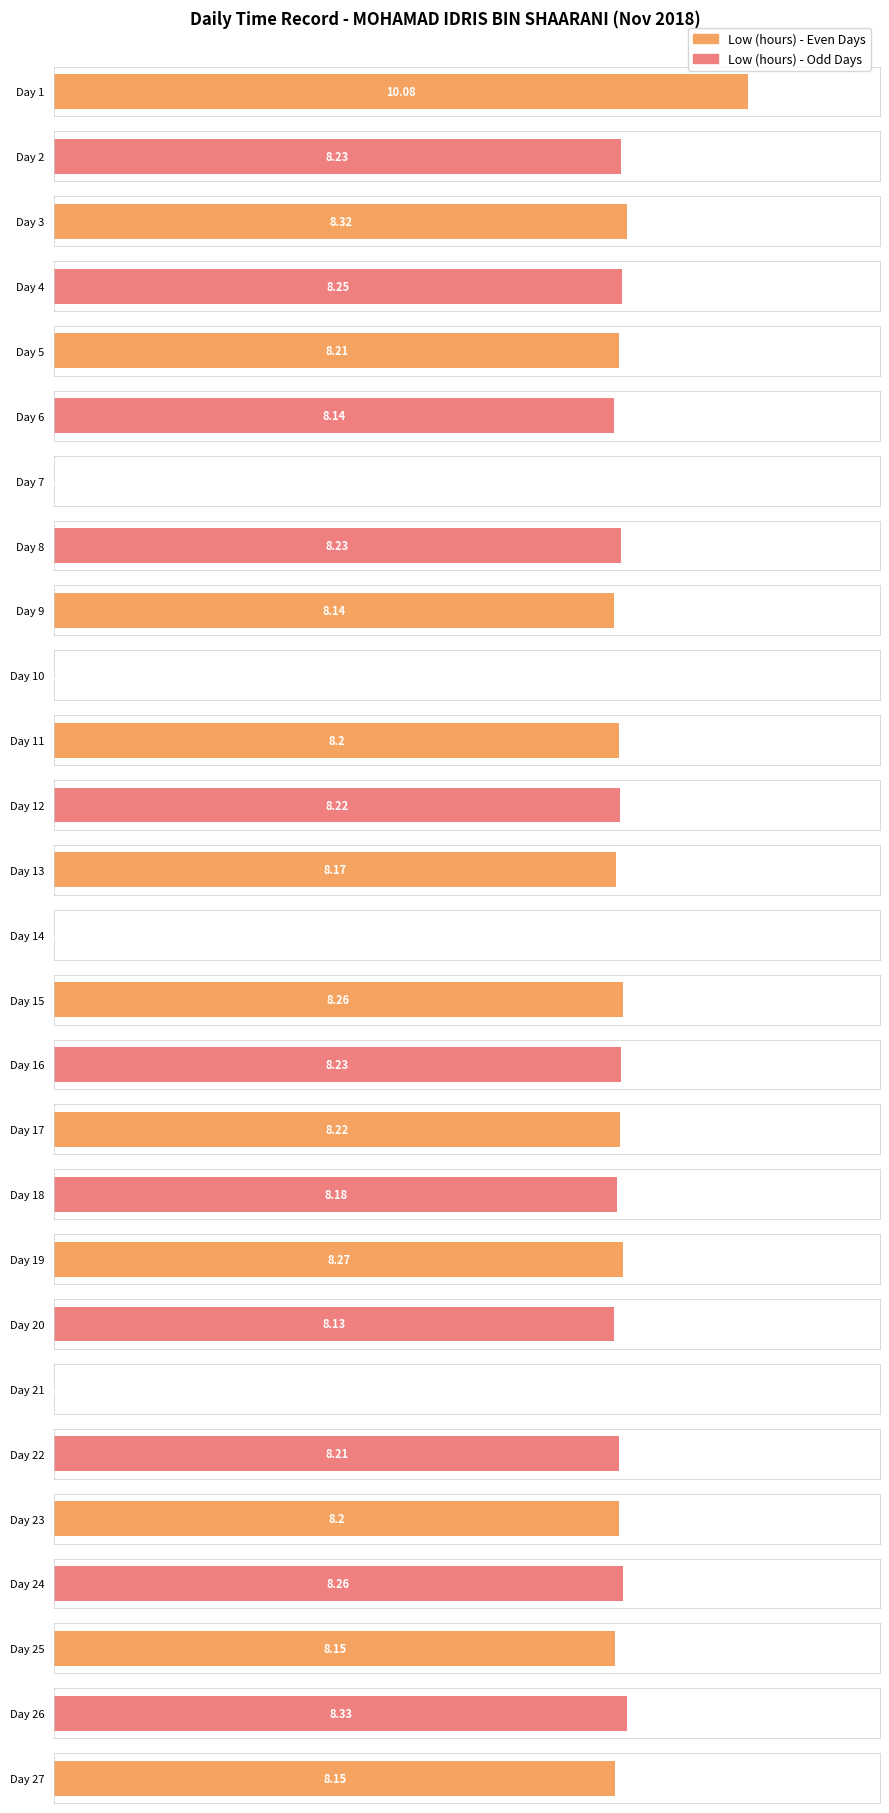

At which category does the chart reach its peak across all series?

1